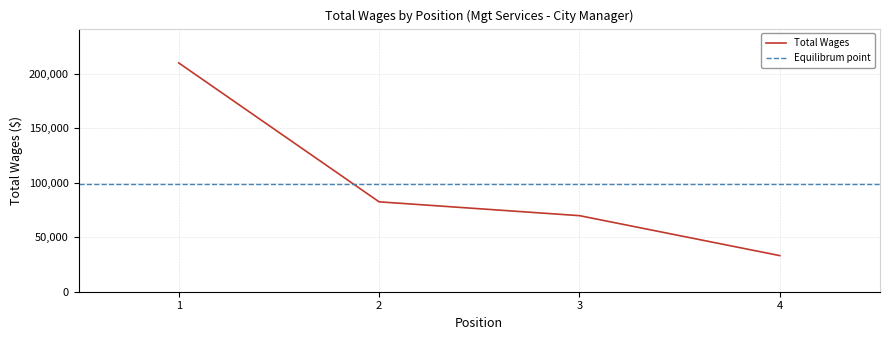

Does the chart have visible grid lines?

Yes